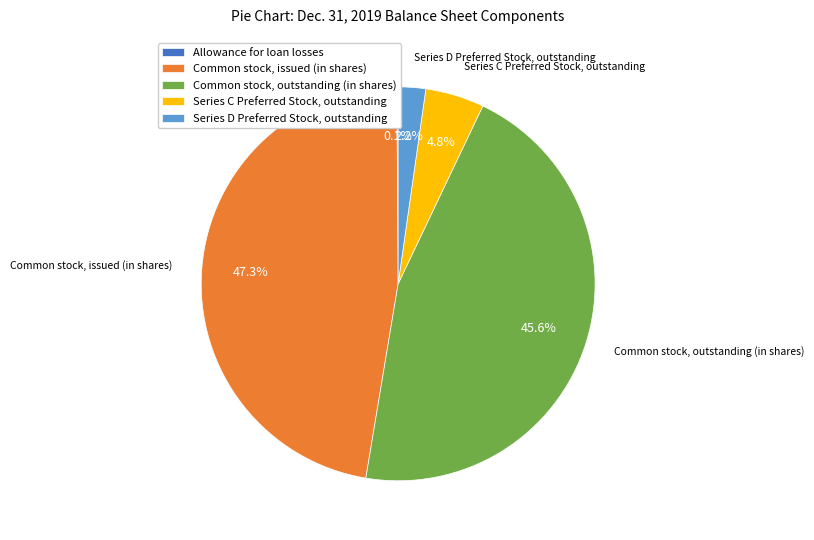

Does any single category account for the majority?

No